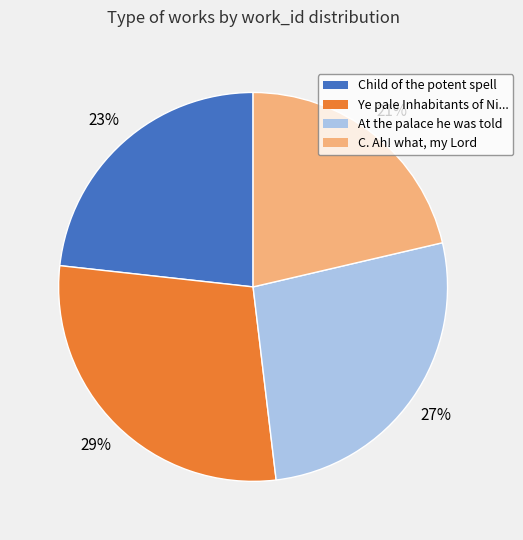

Count the number of slices in the pie.

4